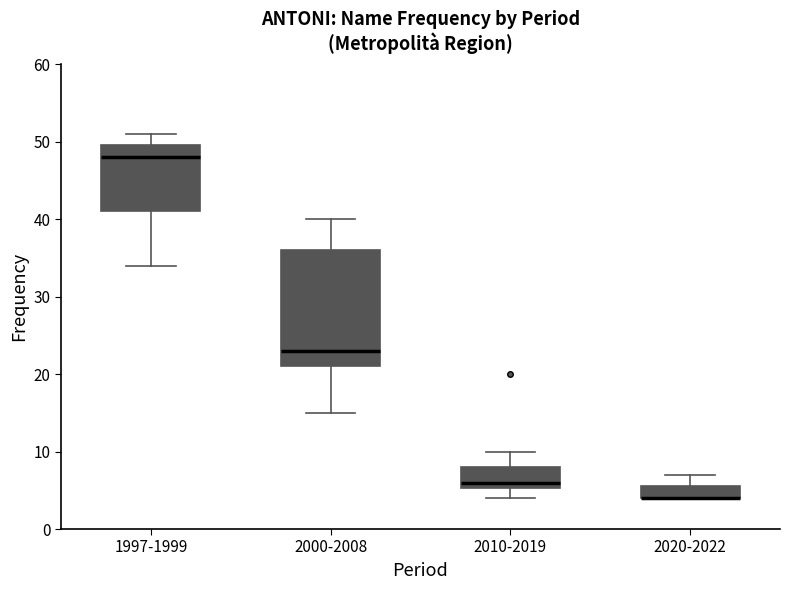

Reading left to right, read every box against the y-axis: the position of its median line, the range the box covers, and the ends of its whiskers. The values are not printed on the chart, so give them approximately, as read against the axis.

1997-1999: median 48, box 41 to 50, whiskers 34 to 51
2000-2008: median 23, box 21 to 36, whiskers 15 to 40
2010-2019: median 6, box 5 to 8, whiskers 4 to 10
2020-2022: median 4 (drawn on the box's lower edge), box 4 to 6, whiskers 4 to 7